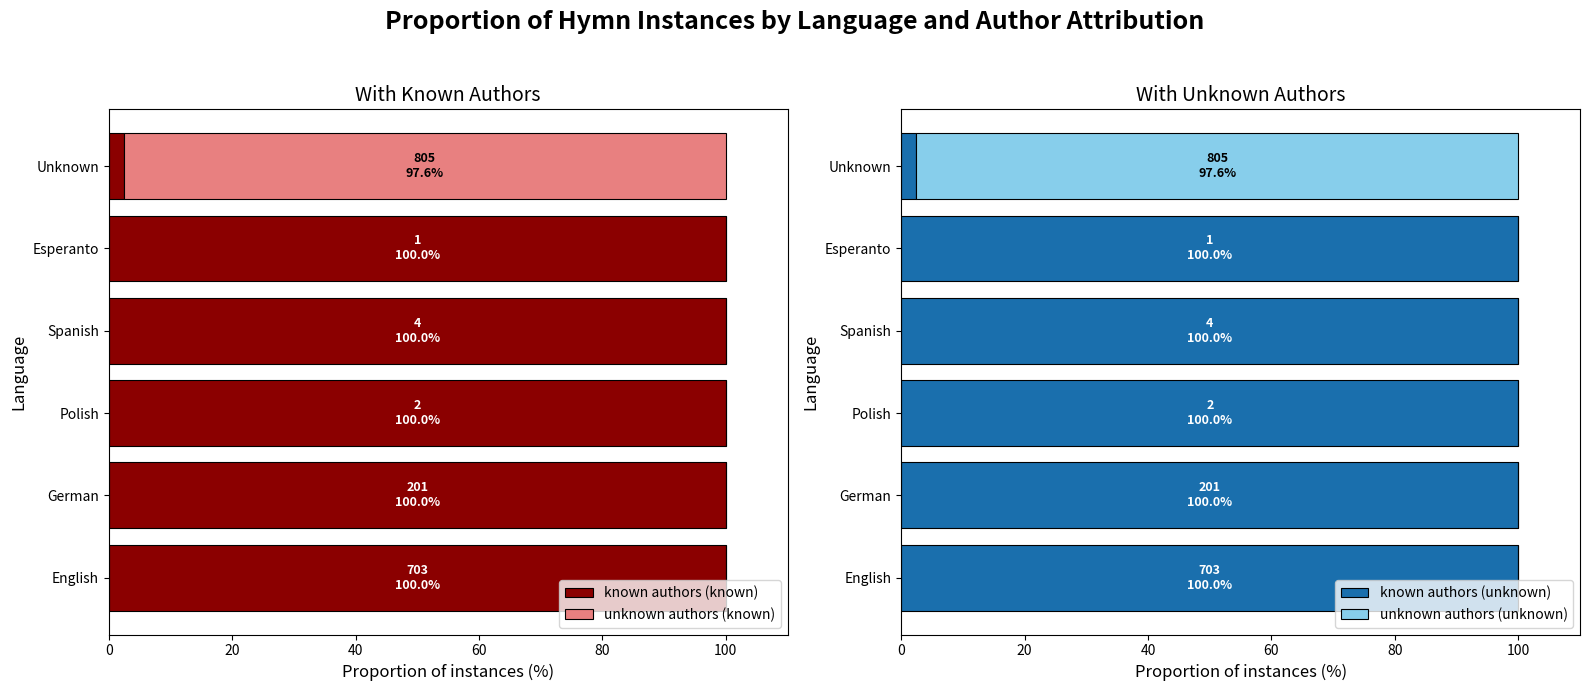

True or false: known authors (known) has a value of 66.7 at Spanish.

False